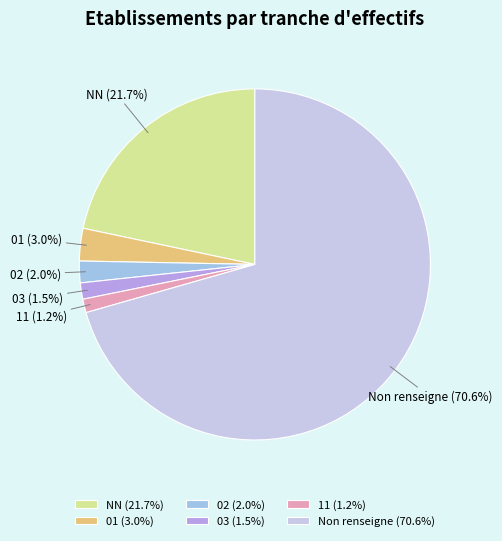

Is it true that NN is 22% of the pie?

True